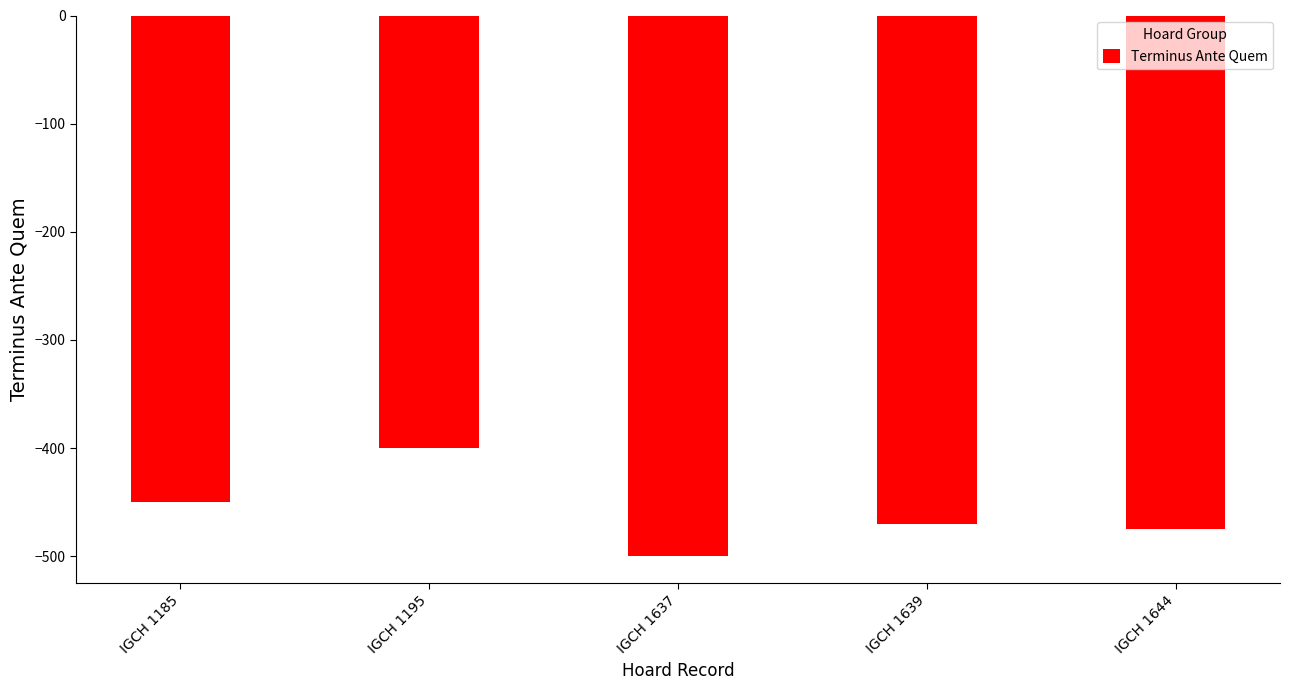

At which label does the data first exceed -470?

IGCH 1185